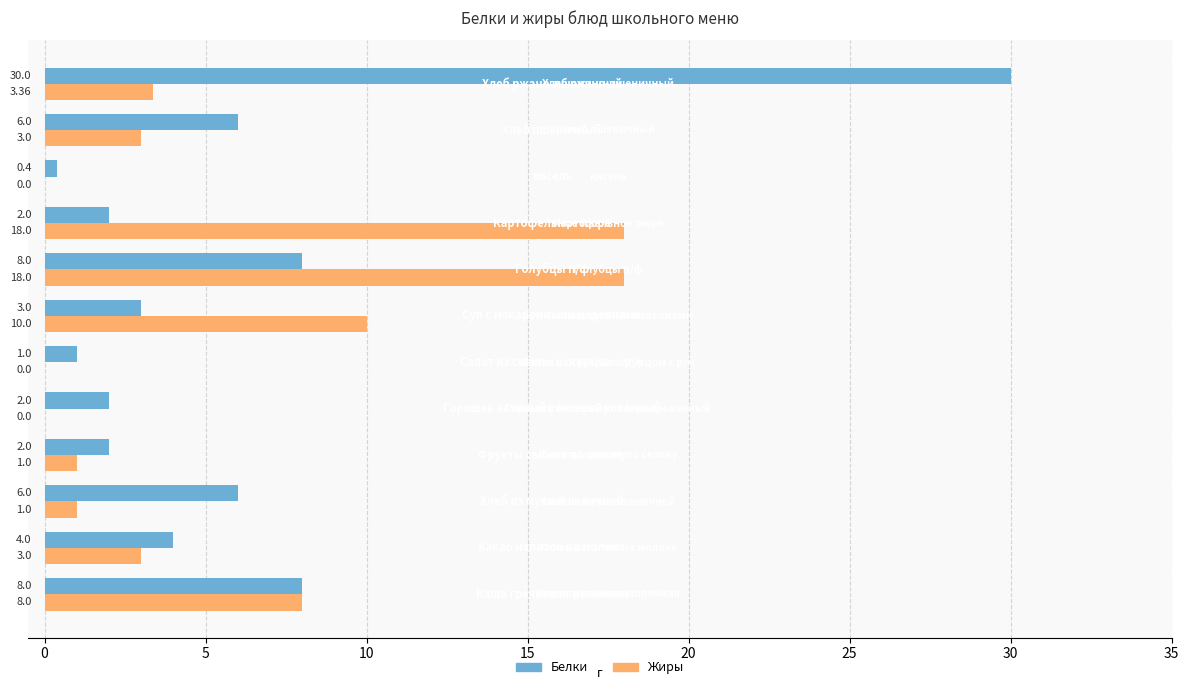

What is the sum of the Белки values at Хлеб ржано-пшеничный and Какао напиток на молоке?

34.0